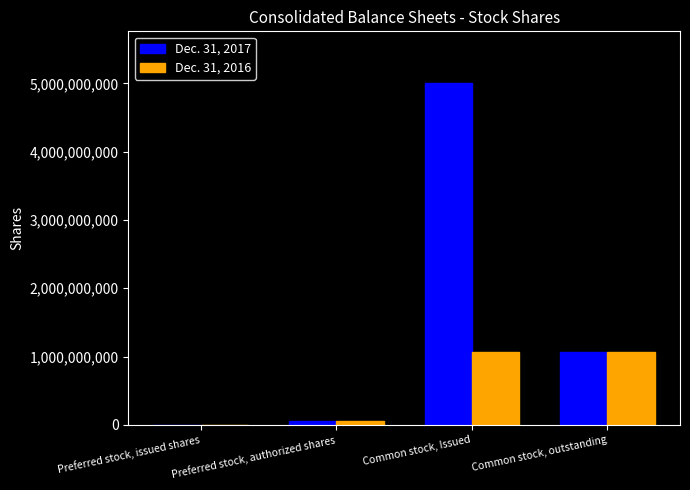

True or false: Dec. 31, 2017 has a value of 1563040558 at Common stock, outstanding.

False